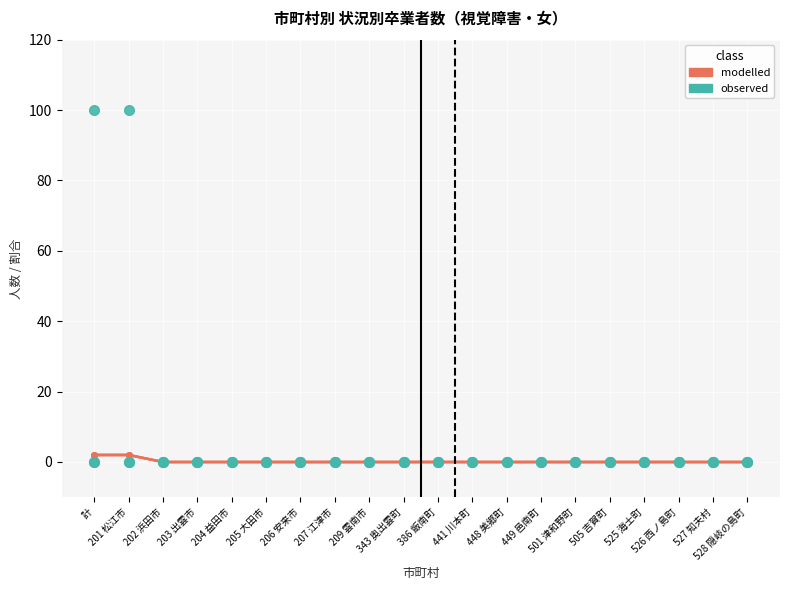

Between 計 and 207 江津市, which series saw the biggest shift?

高等学校等進学率(%)